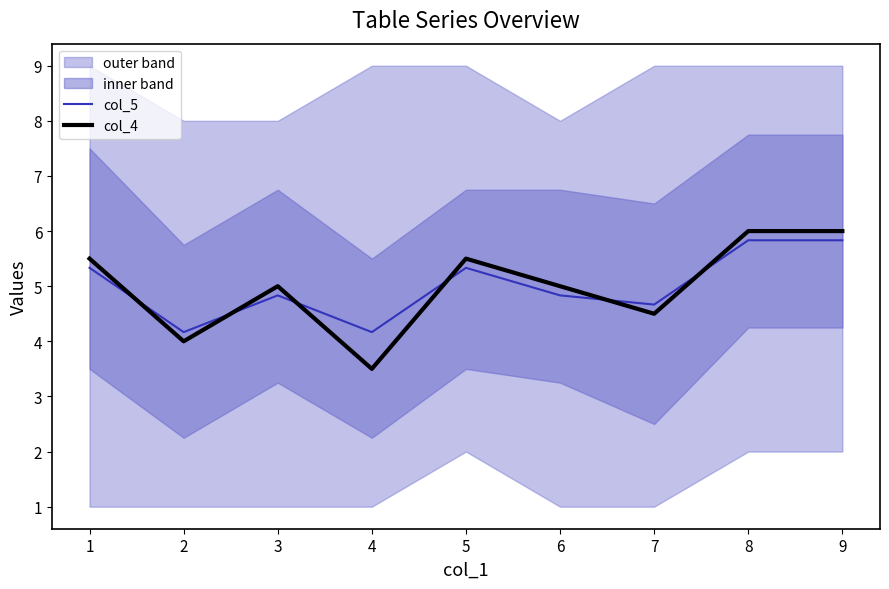

The value of col_5 at 6 is 4.8. True or false?

True